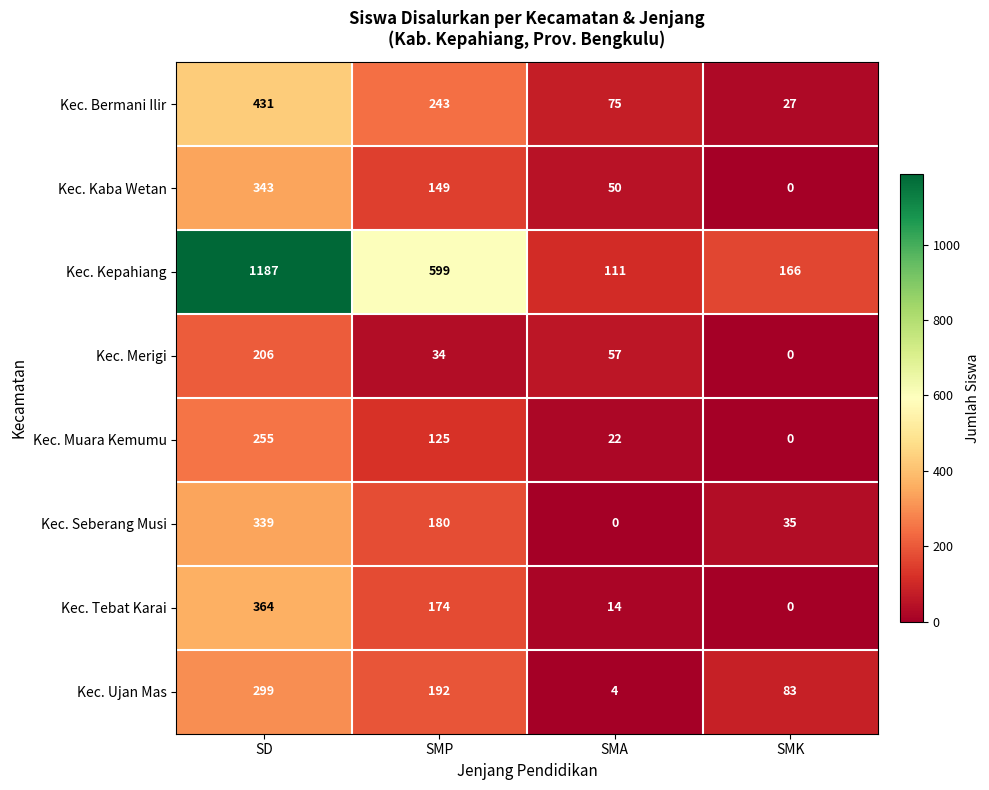

Rank the series by their maximum value, from highest to lowest.

Kec. Kepahiang, Kec. Bermani Ilir, Kec. Tebat Karai, Kec. Kaba Wetan, Kec. Seberang Musi, Kec. Ujan Mas, Kec. Muara Kemumu, Kec. Merigi